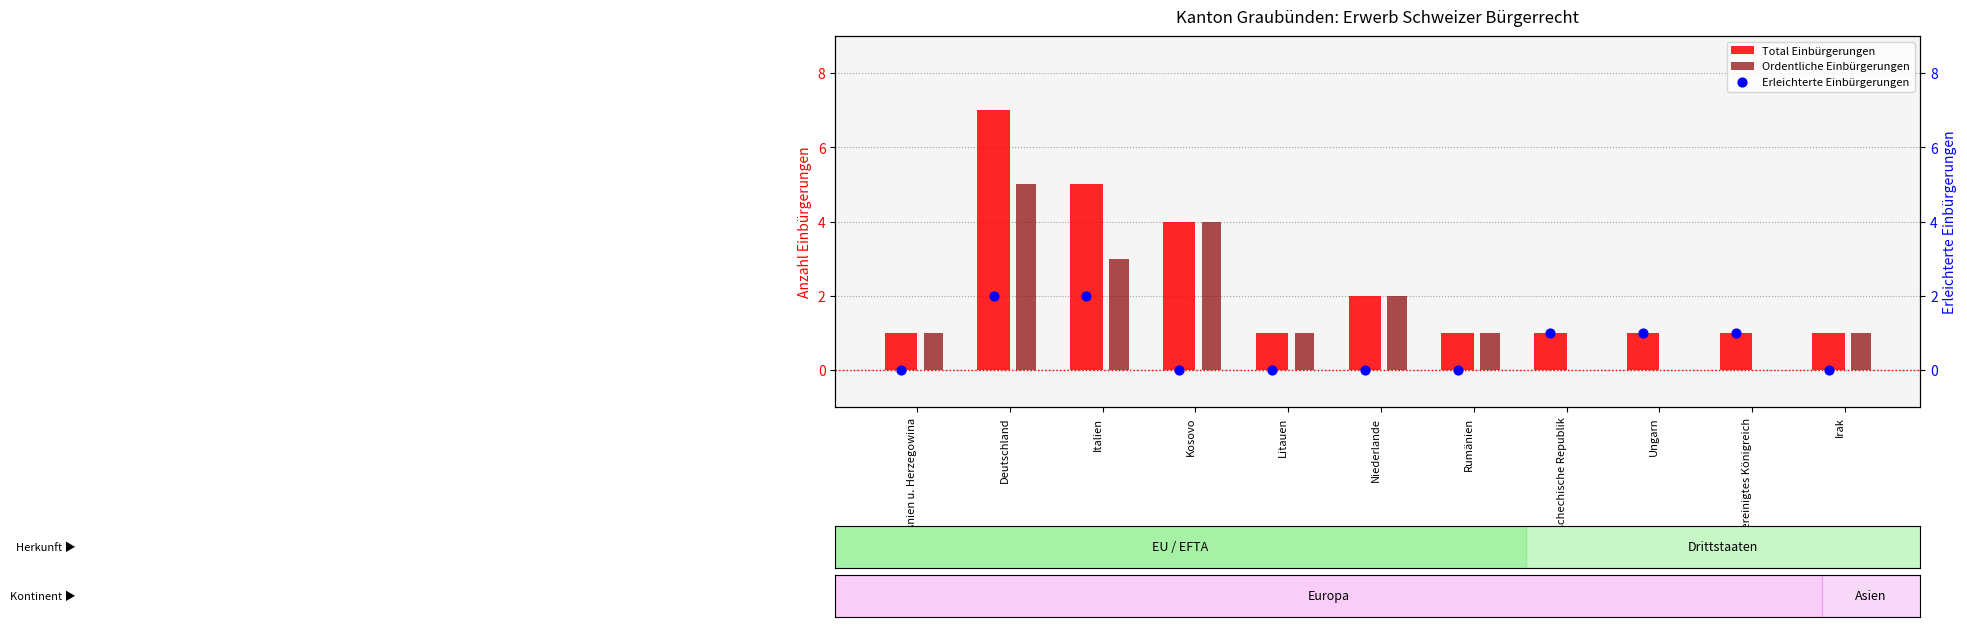

Which series has the widest spread of Y values?

Total Einbürgerungen